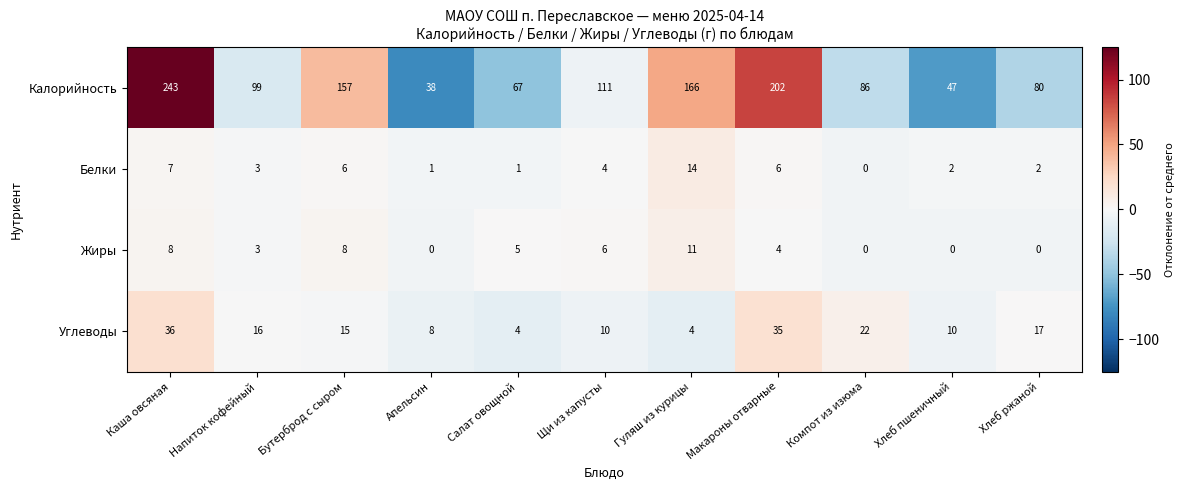

How many categories are shown in the chart?

11